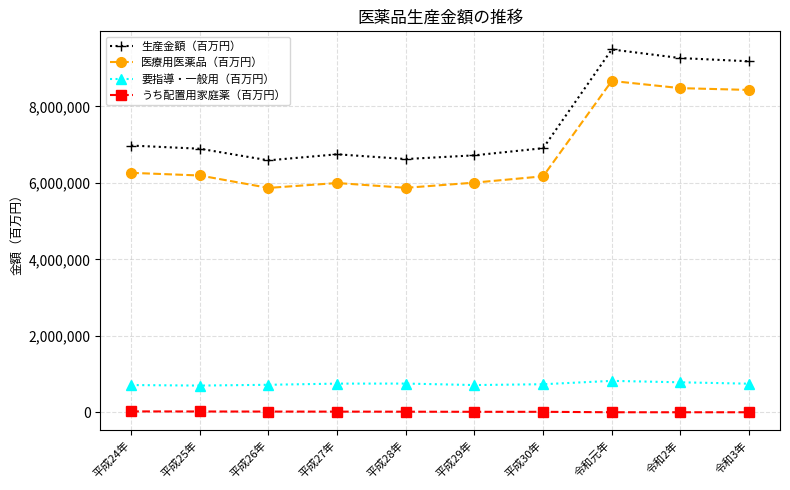

Is the value of うち配置用家庭薬（百万円） at 令和3年 greater than the value of 要指導・一般用（百万円） at 平成24年?

No